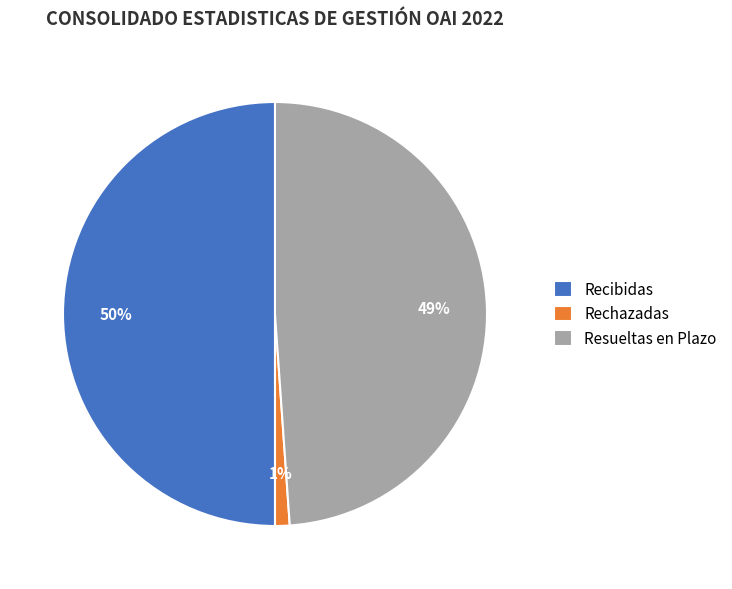

How many slices are in this pie chart?

3